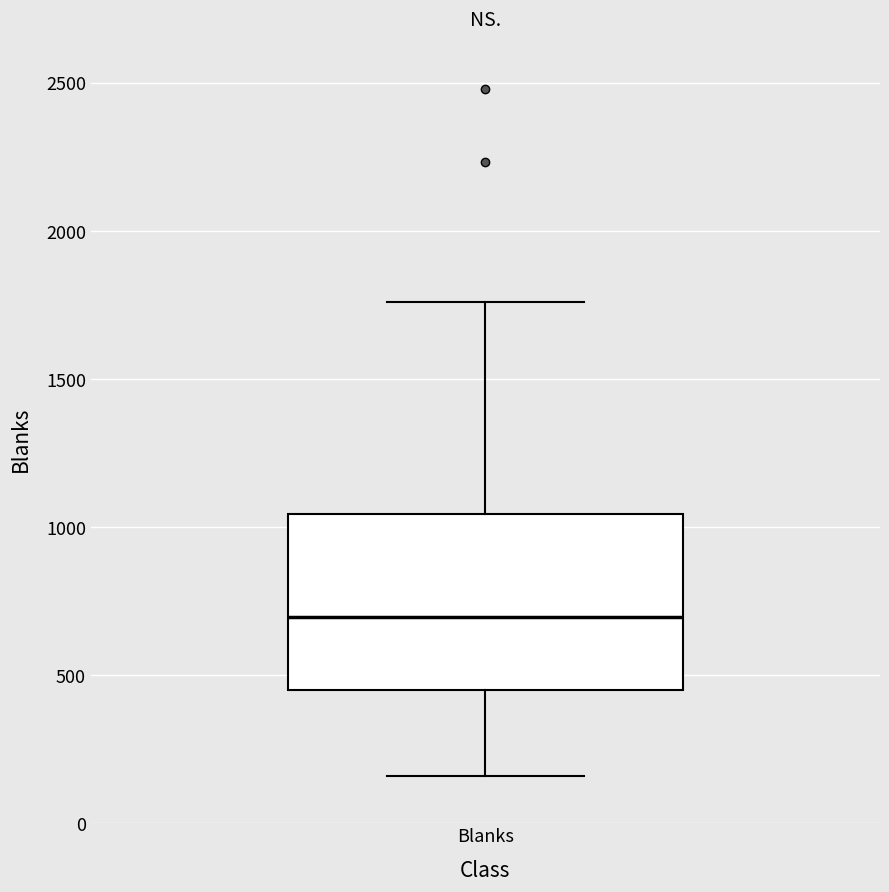

Read this box plot against the y-axis: the position of the median line, the range covered by the box, and the ends of both whiskers. The values are not printed on the chart, so give them approximately, as read against the axis.

median 700, box 450 to 1050, whiskers 150 to 1750